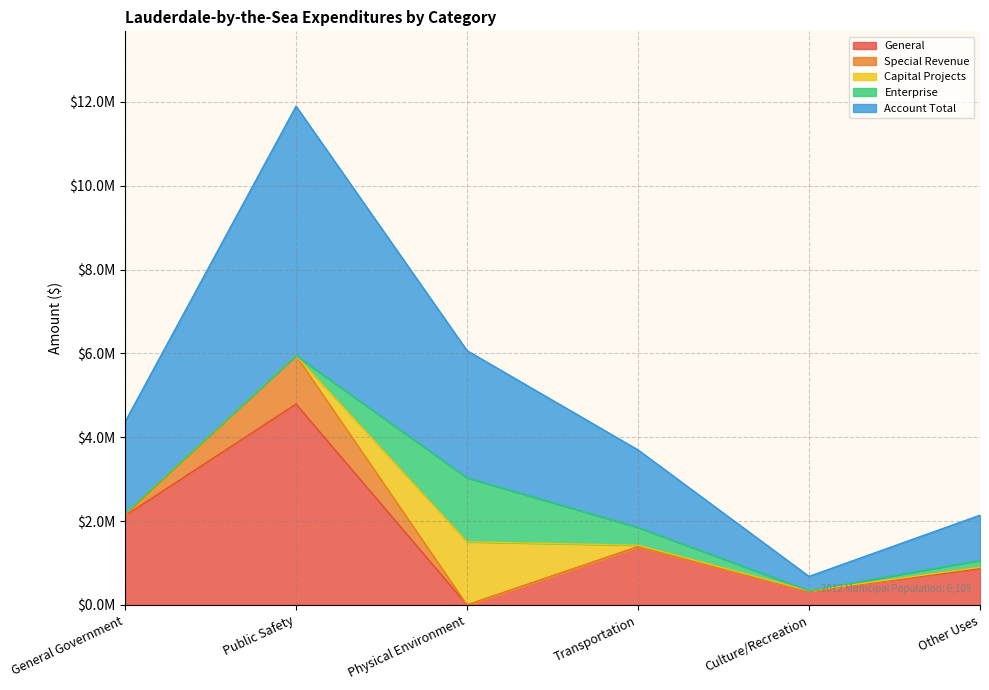

Which has a higher value, Physical Environment or Public Safety?

Public Safety